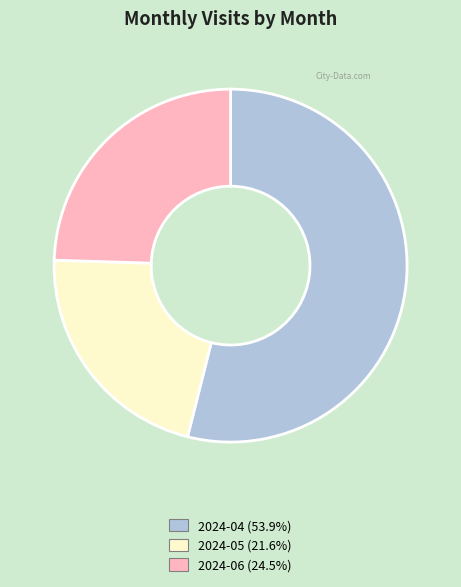

Which has a higher value, 2024-05 or 2024-06?

2024-06